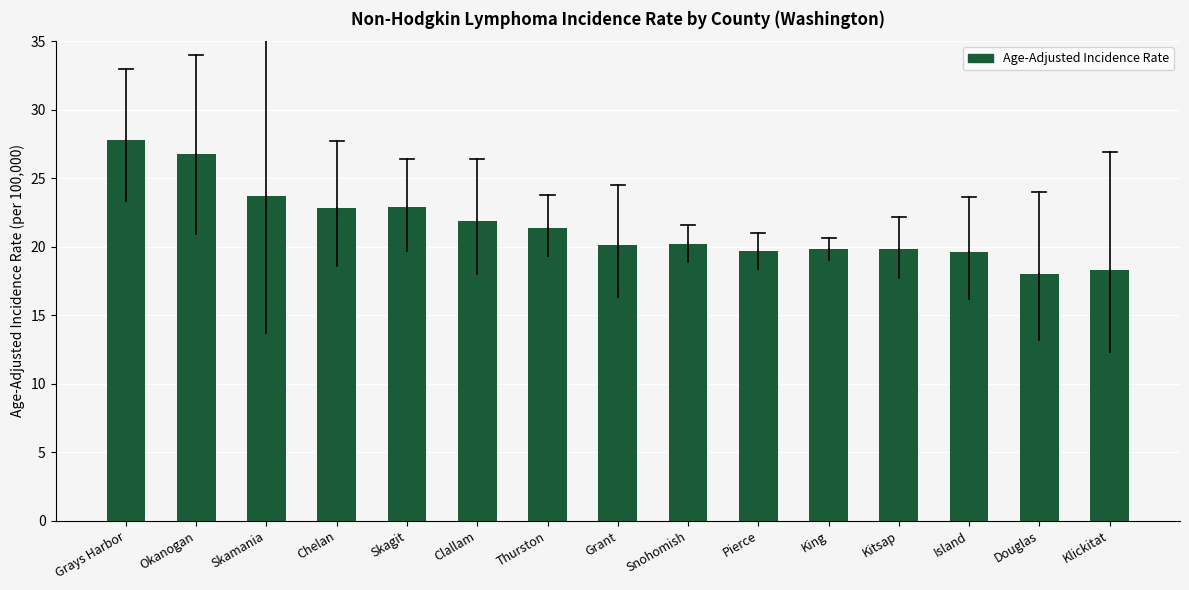

Read the value at Skamania.

23.7